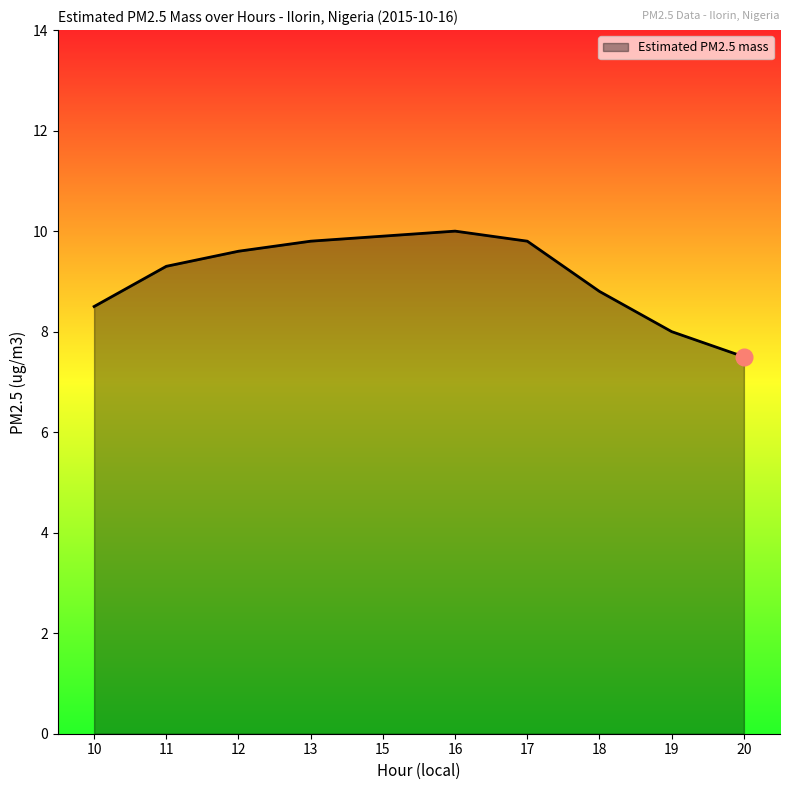

What is the difference between the values at 20 and 19?

0.5